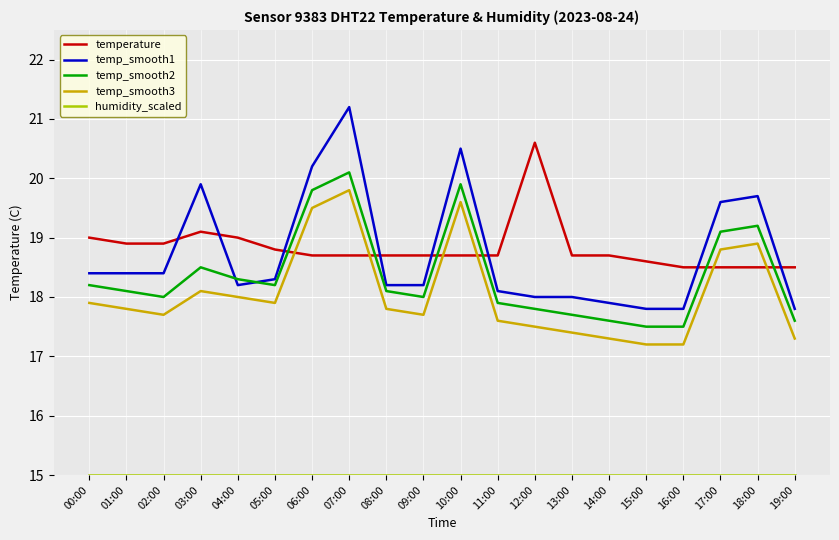

True or false: temp_smooth3 and temp_smooth2 intersect in this chart.

False